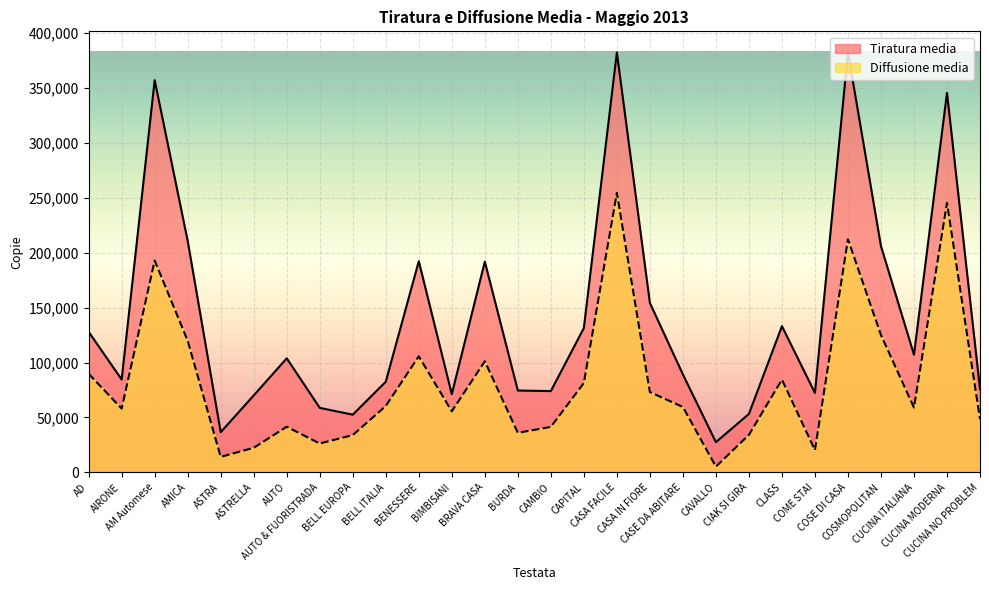

How many series are shown in this chart?

2